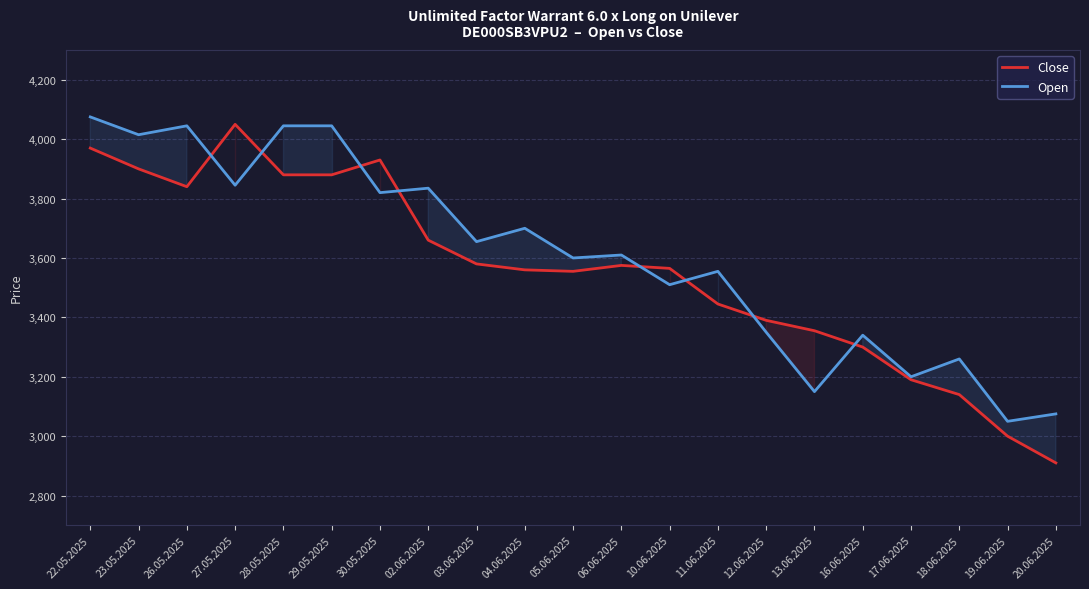

What is the sum of all Open values?

75780